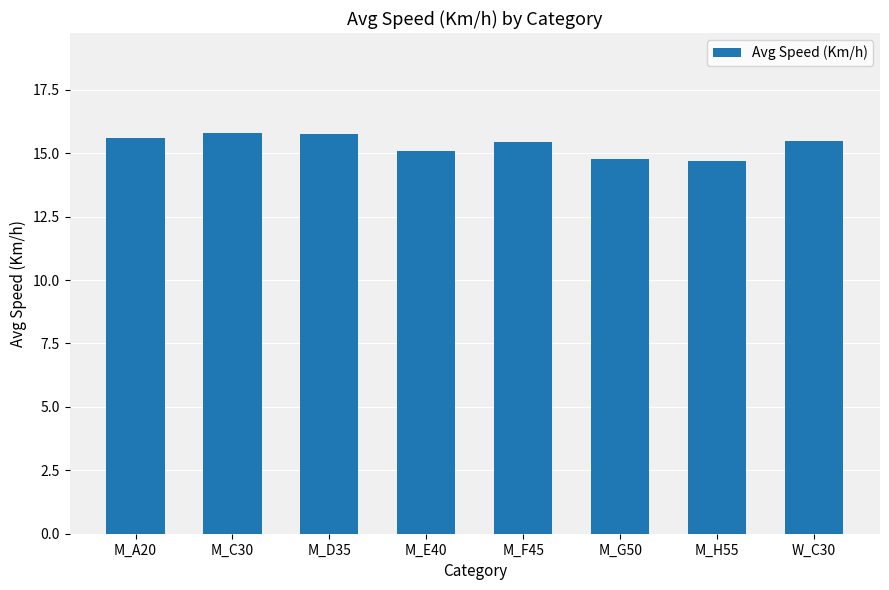

How many bars are there in total?

8